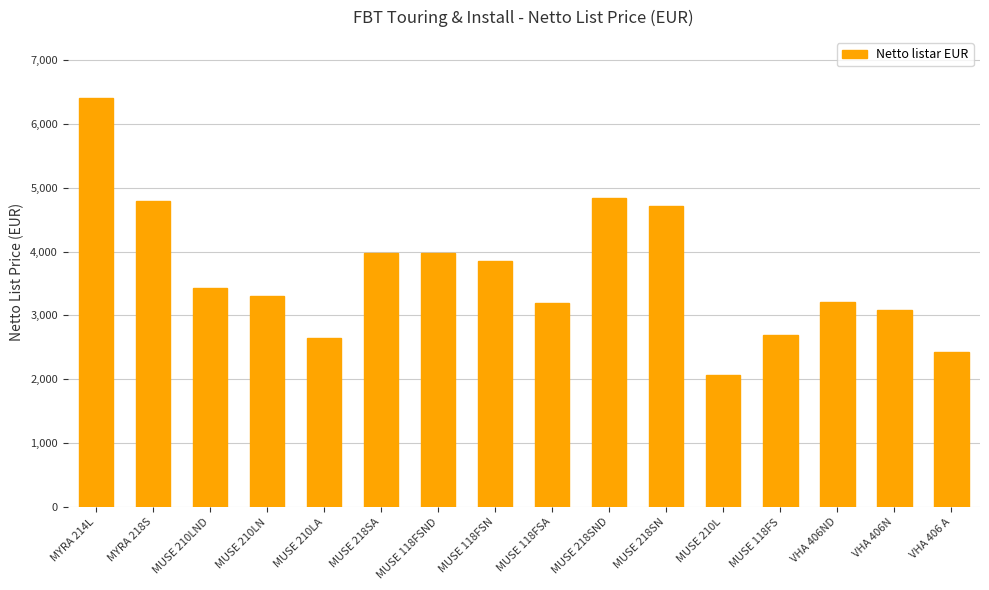

What is the smallest value displayed?

2070